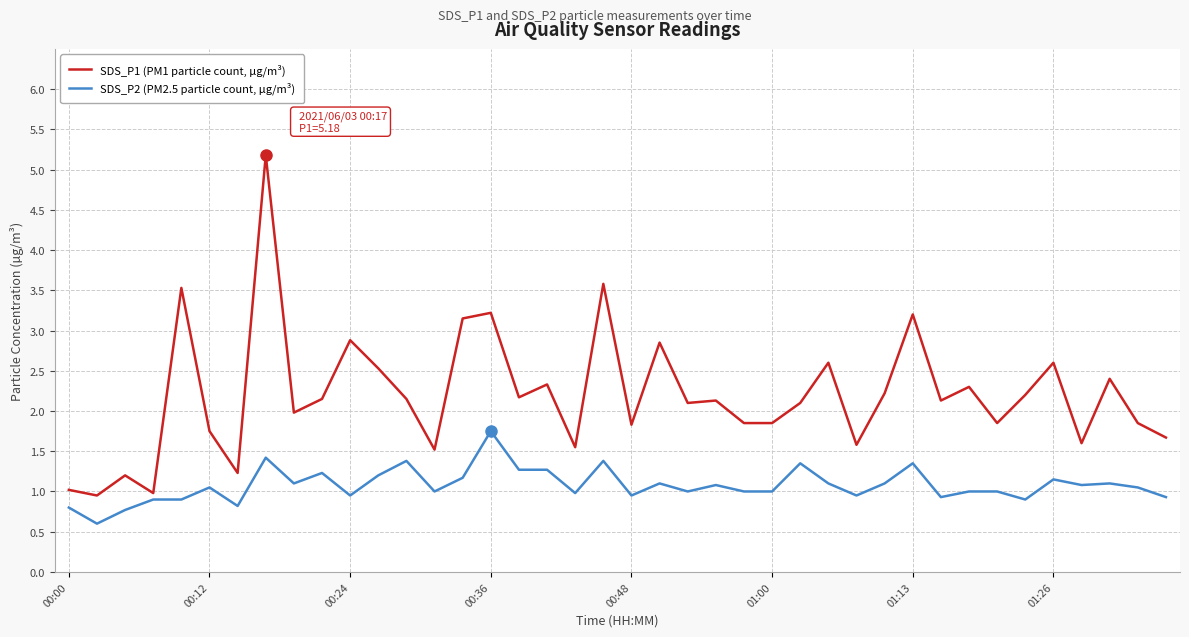

How many lines are shown in the chart?

2